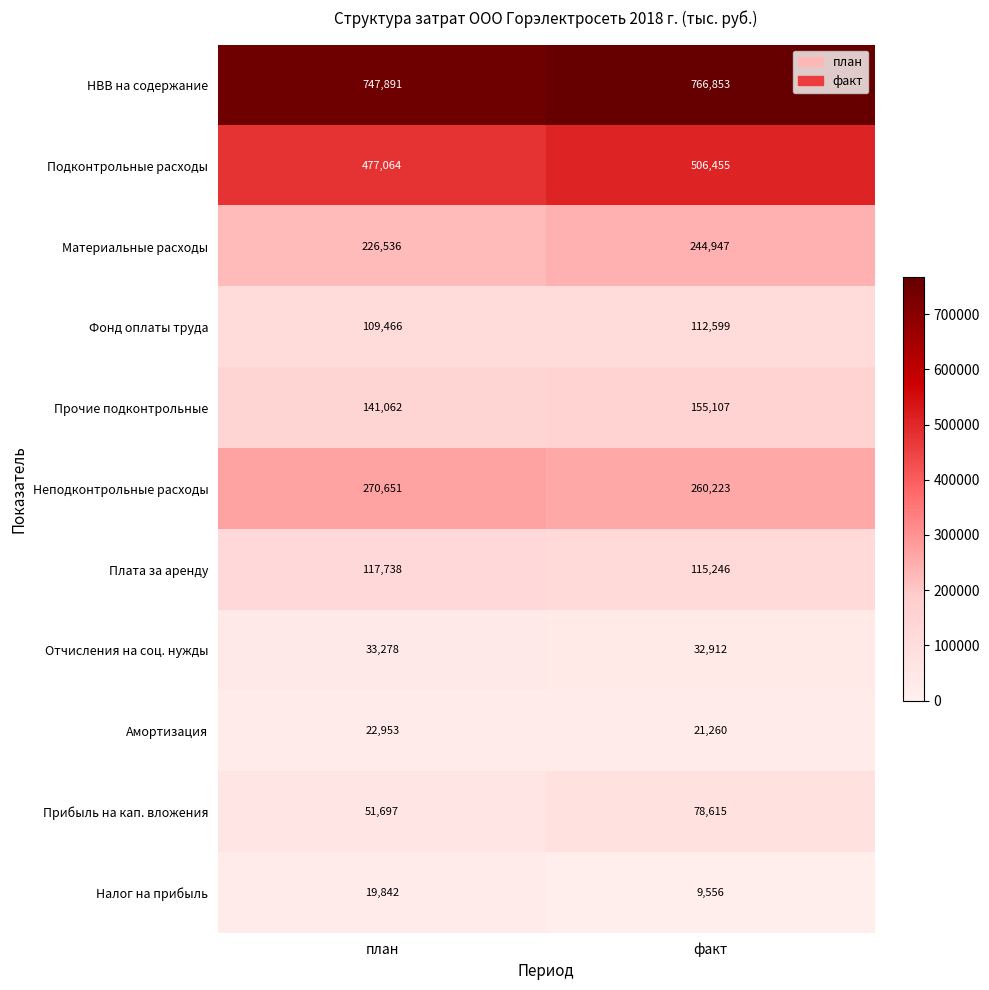

Reading left to right, extract all data points from this chart.

НВВ на содержание: план=747891	факт=766853
Подконтрольные расходы: план=477064	факт=506455
Материальные расходы: план=226536	факт=244947
Фонд оплаты труда: план=109466	факт=112599
Прочие подконтрольные: план=141062	факт=155107
Неподконтрольные расходы: план=270651	факт=260223
Плата за аренду: план=117738	факт=115246
Отчисления на соц. нужды: план=33278	факт=32912
Амортизация: план=22953	факт=21260
Прибыль на кап. вложения: план=51697	факт=78615
Налог на прибыль: план=19842	факт=9556